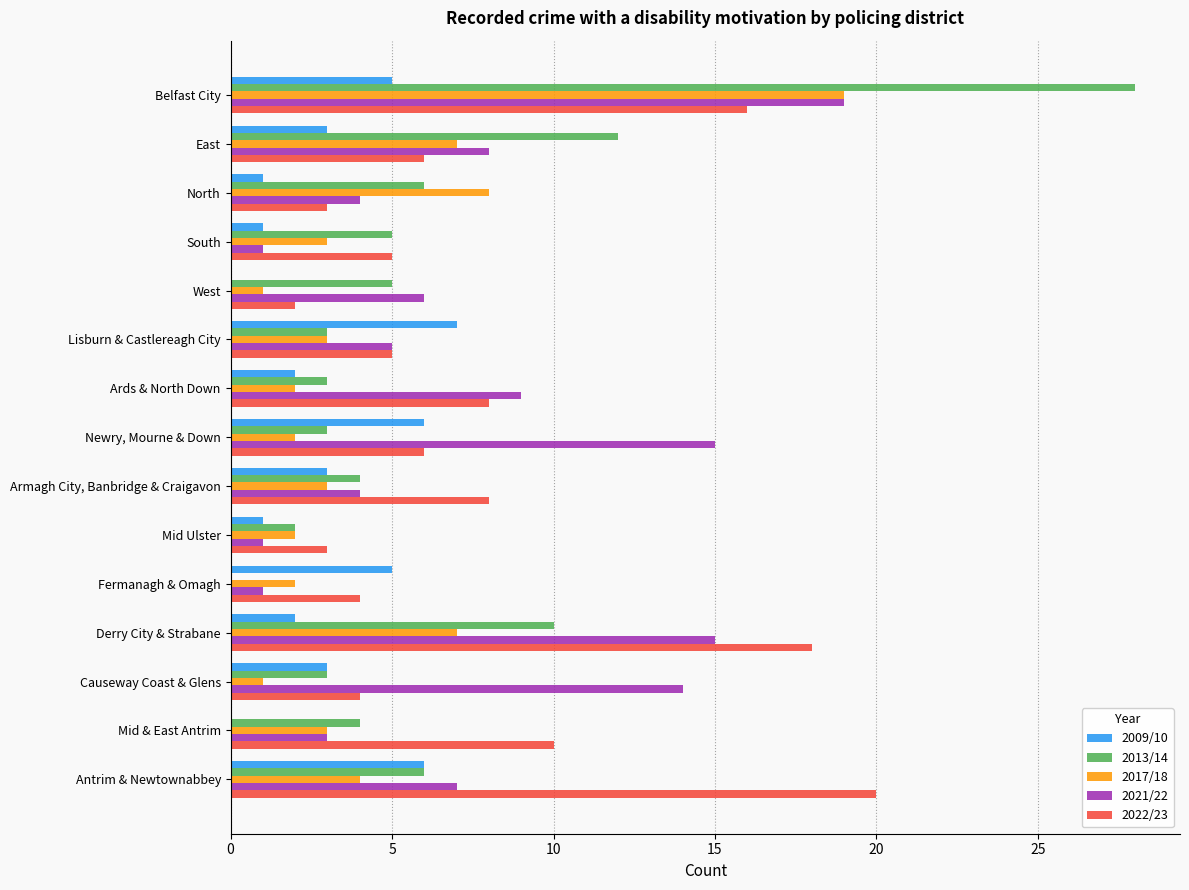

Which label corresponds to the largest value in the chart?

Belfast City